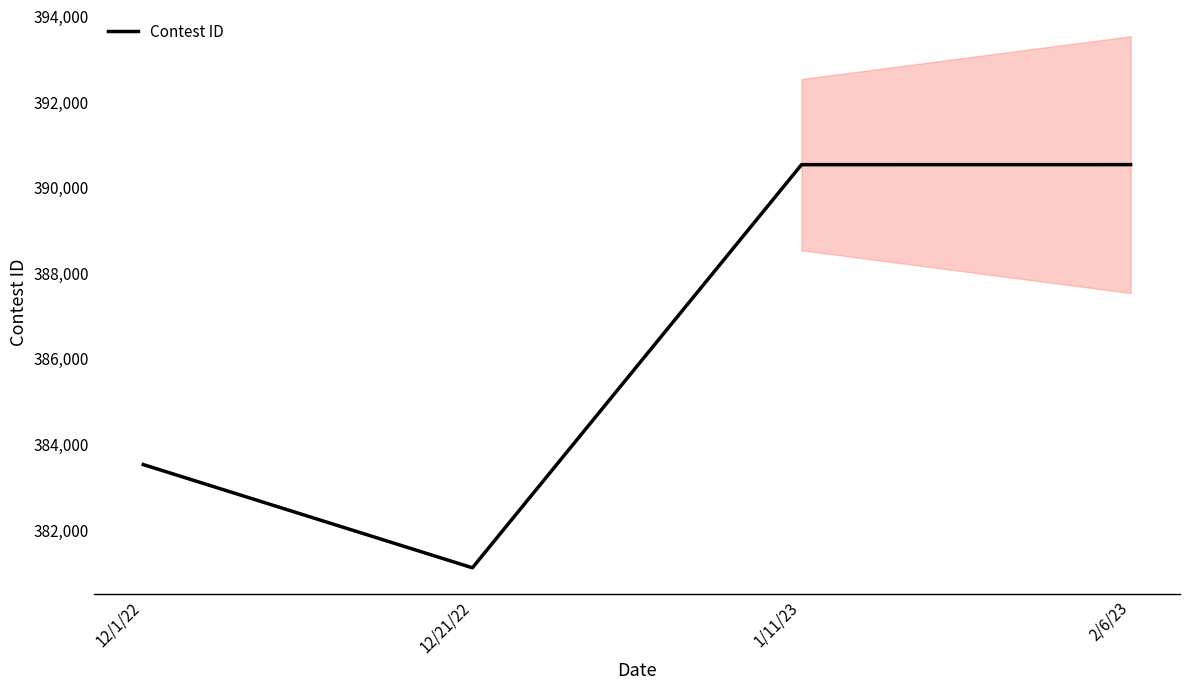

Is it true that the value at 12/1/22 is 383521?

True